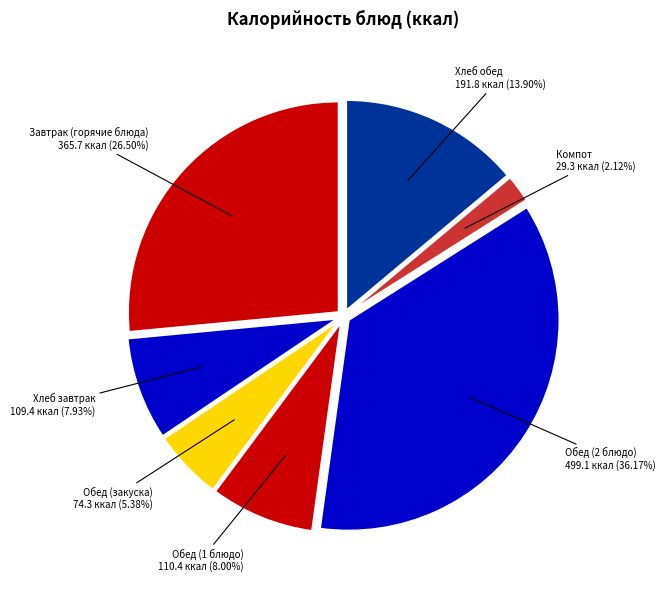

Approximately how many times larger is the value at Хлеб обед compared to Обед (2 блюдо)?

0.4